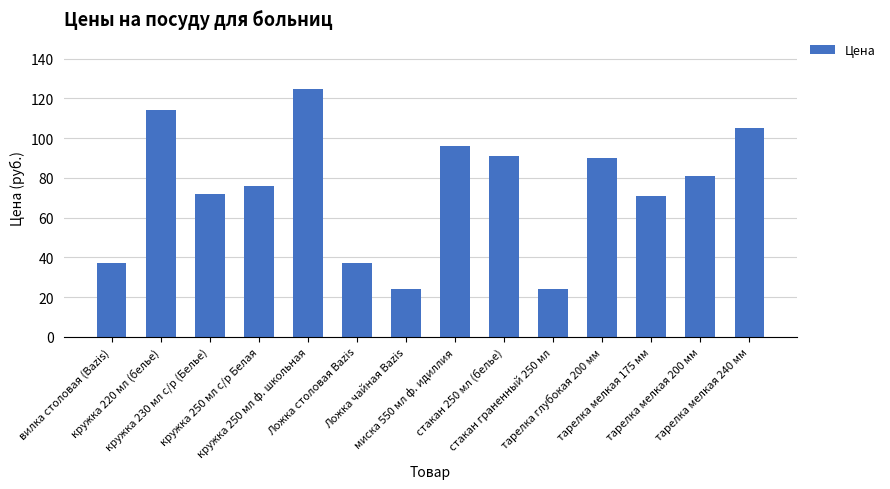

The value at стакан граненный 250 мл is 41. True or false?

False